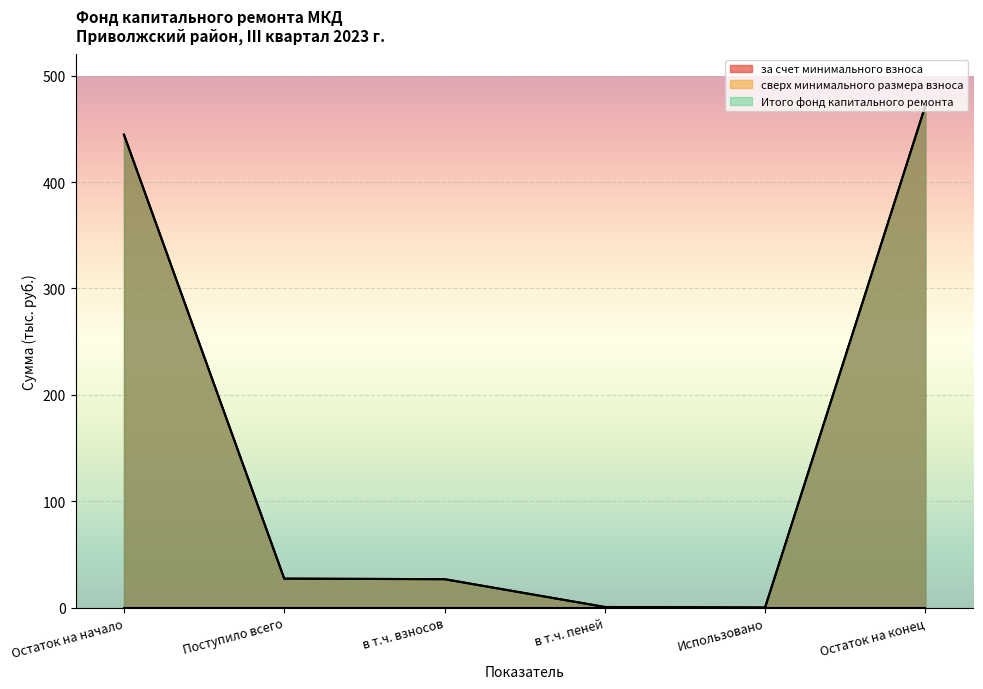

True or false: Итого фонд капитального ремонта and за счет минимального взноса cross at least once.

False